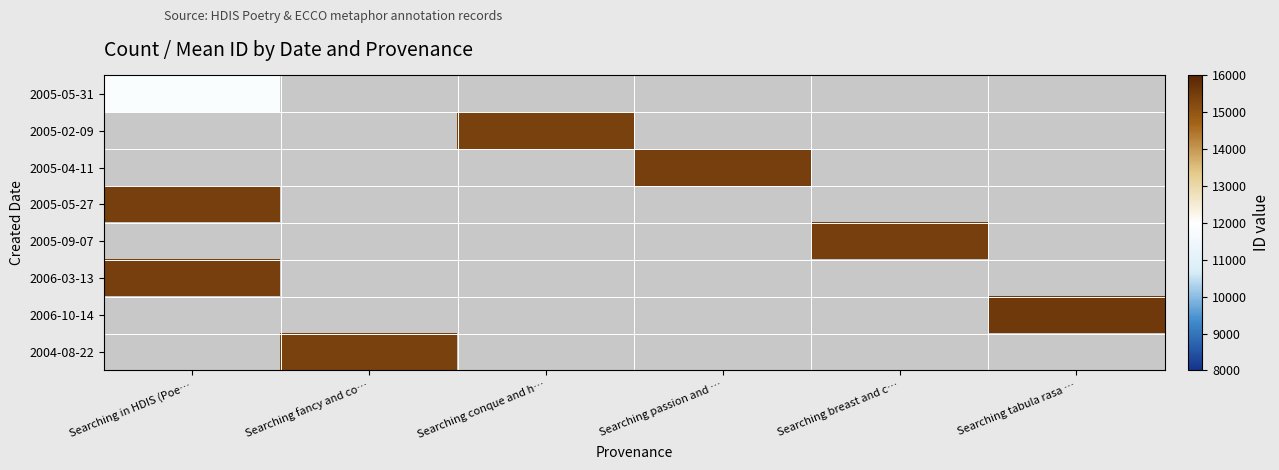

List the series in order of their overall mean, lowest first.

2005-05-31, 2005-02-09, 2005-04-11, 2005-05-27, 2005-09-07, 2006-03-13, 2006-10-14, 2004-08-22